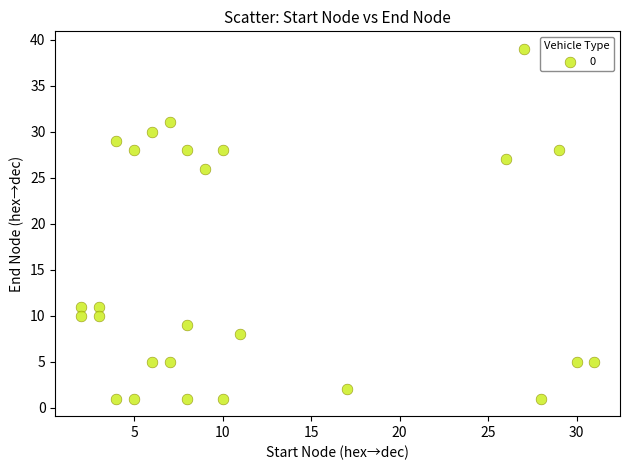

What is the range of Y values (max minus min)?

38